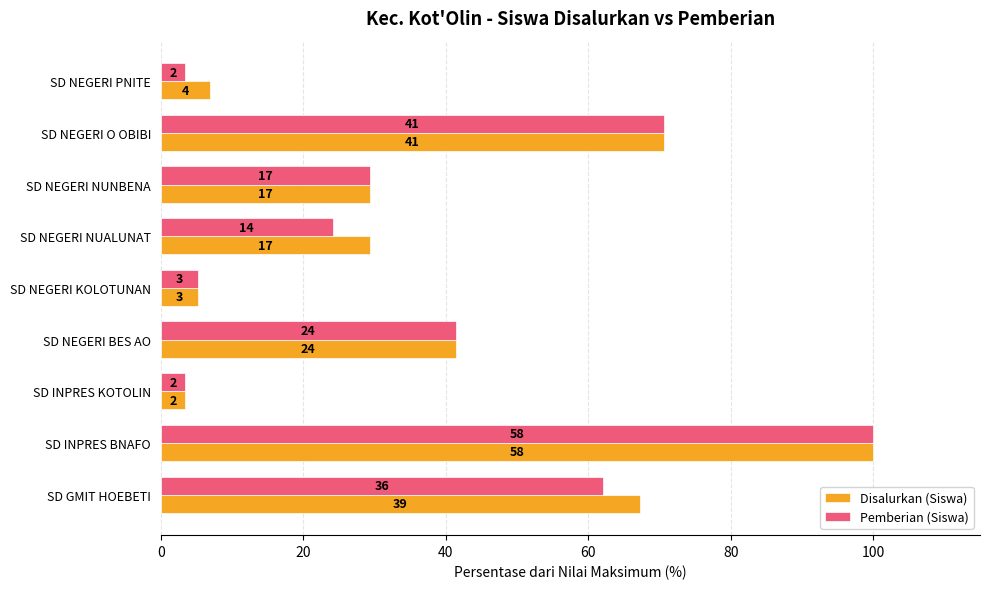

What is the maximum value for Disalurkan (Siswa)?

100.0